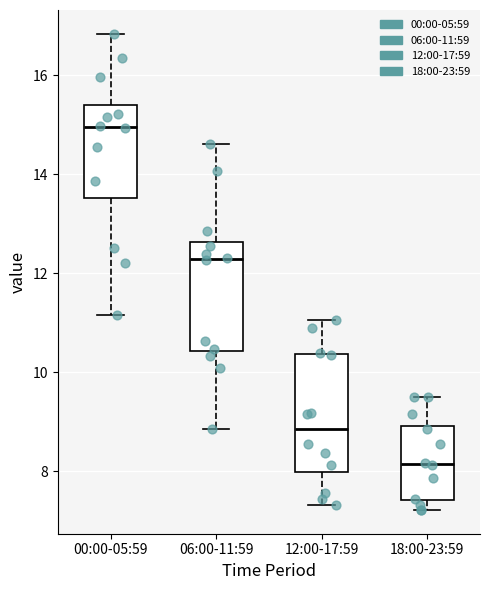

Which box's median line is the highest?

00:00-05:59